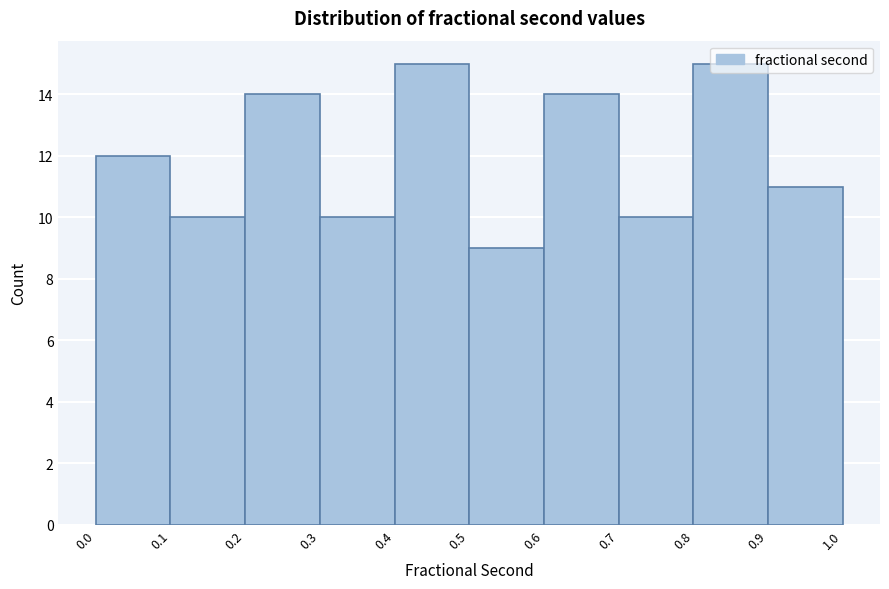

Reading left to right, list every bar in this chart as the range it spans on the x-axis followed by its height. The values are not printed on the chart, so give them approximately, as read against the axis.

0.0 to 0.1: 12
0.1 to 0.2: 10
0.2 to 0.3: 14
0.3 to 0.4: 10
0.4 to 0.5: 15
0.5 to 0.6: 9
0.6 to 0.7: 14
0.7 to 0.8: 10
0.8 to 0.9: 15
0.9 to 1.0: 11